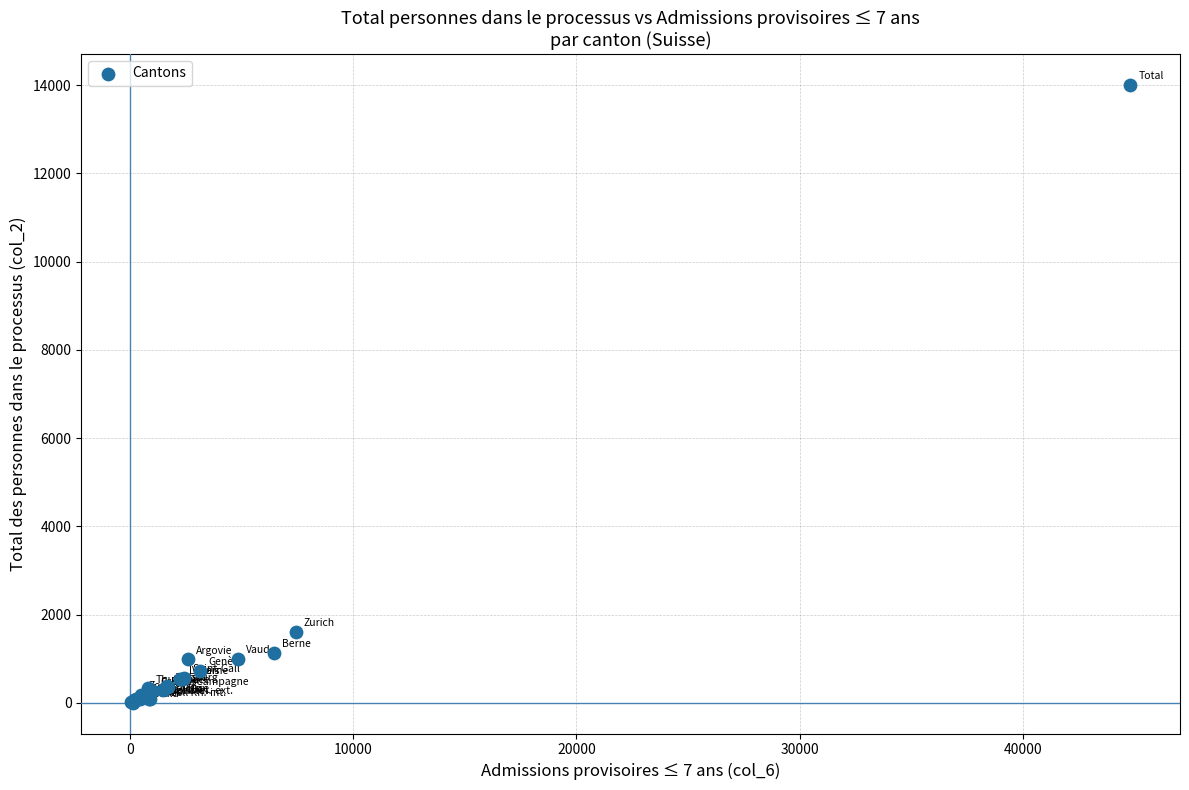

What Y value in the scatter plot is closest to 7003?

1603